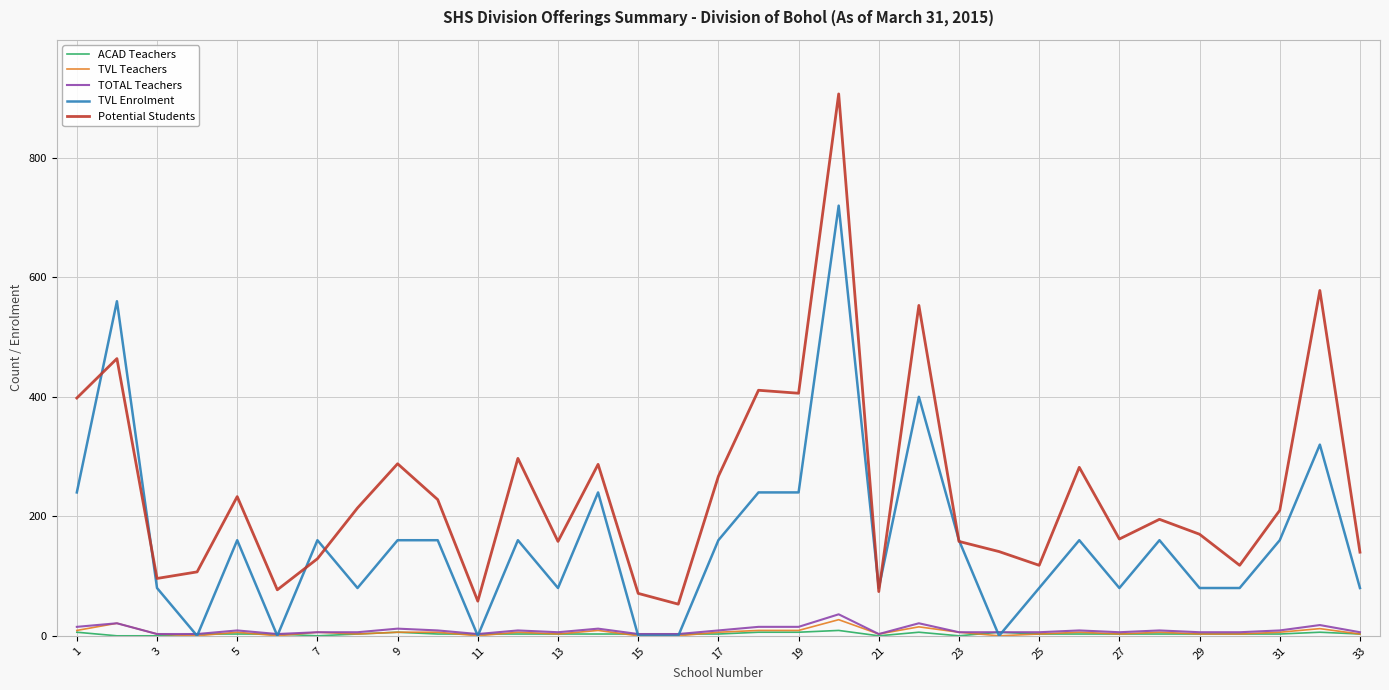

Which series has the largest total across all categories?

Potential Students